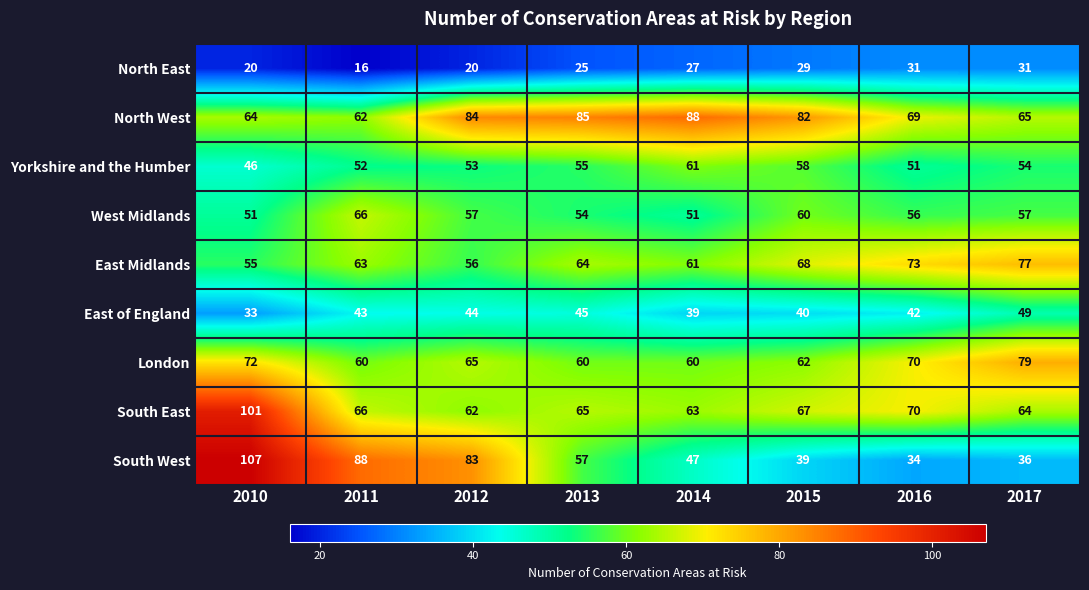

Rank the series by their maximum value, from highest to lowest.

South West, South East, North West, London, East Midlands, West Midlands, Yorkshire and the Humber, East of England, North East